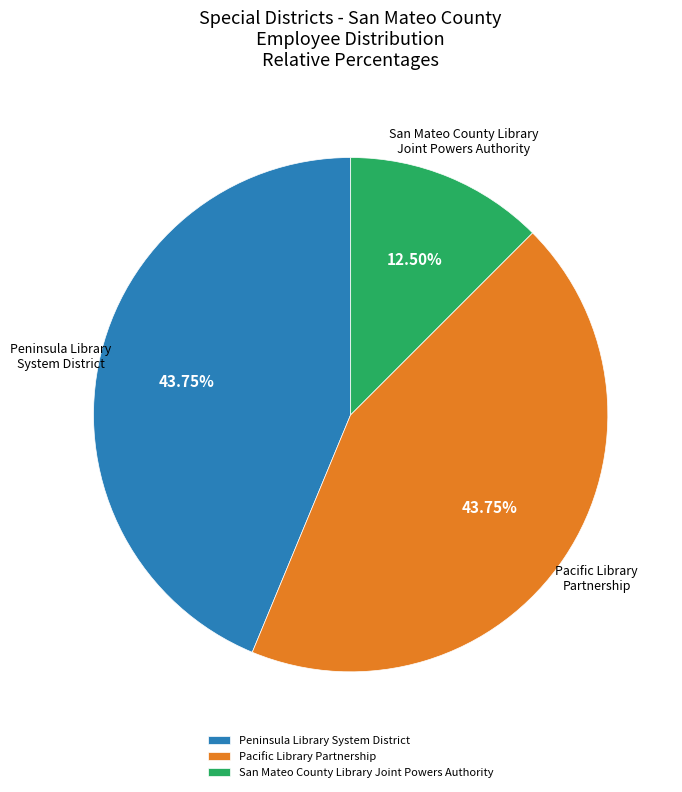

What is the smallest slice in the pie chart?

San Mateo County Library Joint Powers Authority